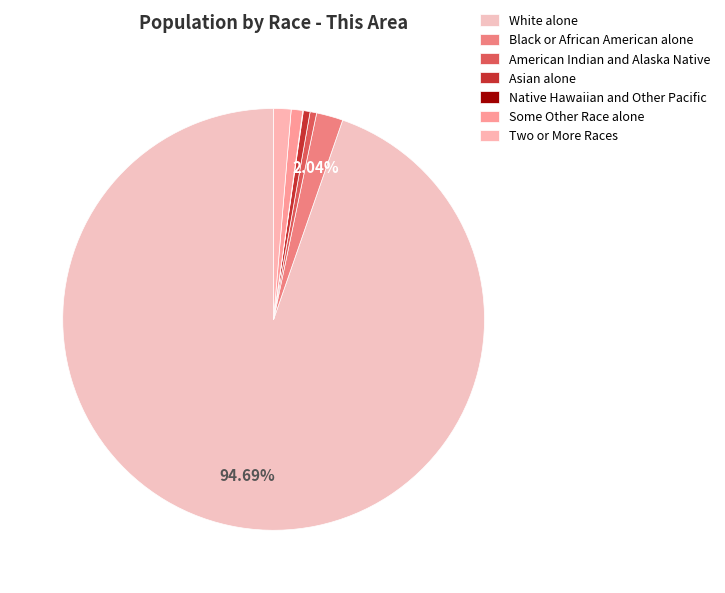

Is it true that Asian alone is 11% of the pie?

False